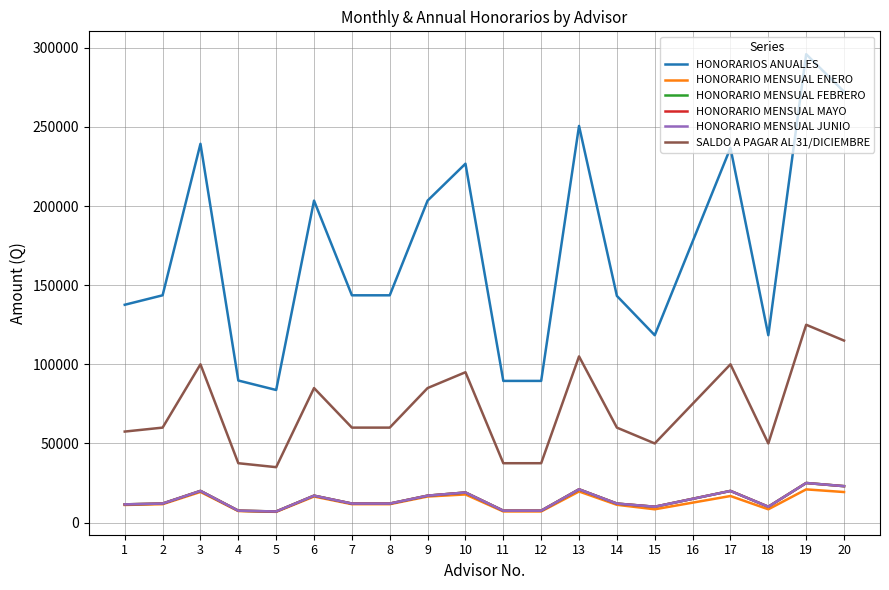

What is the lowest value of the HONORARIOS ANUALES series?

83774.2